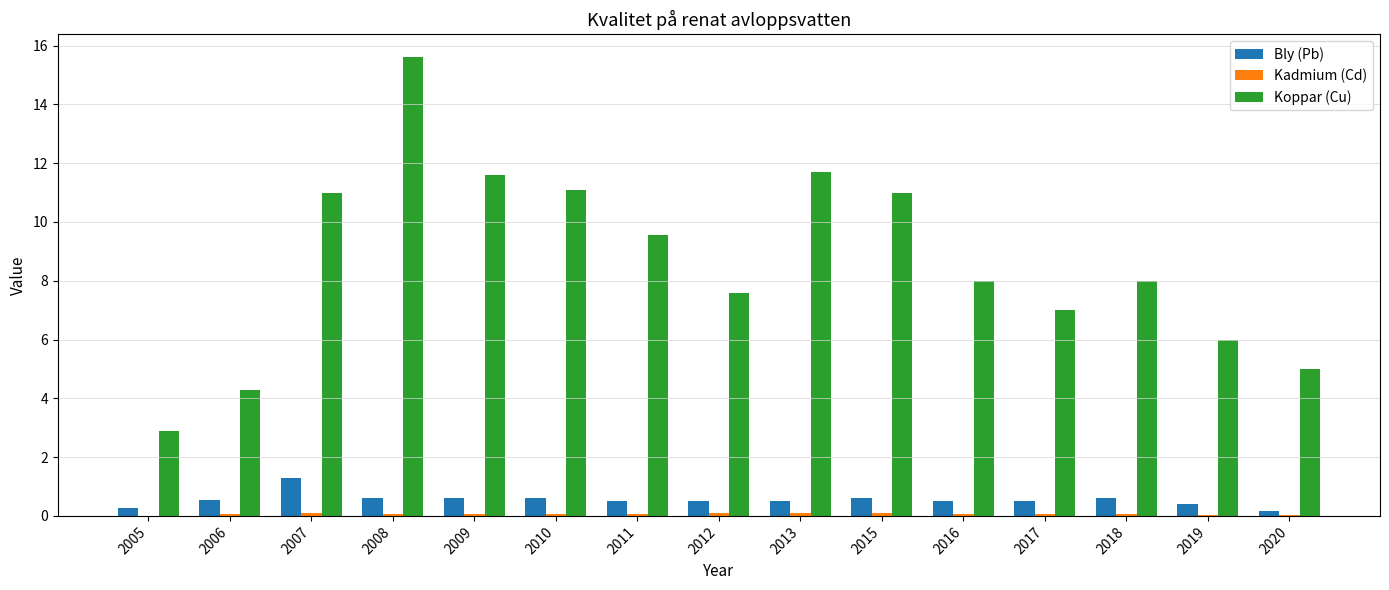

Is the value of Bly (Pb) at 2006 greater than the value of Koppar (Cu) at 2016?

No